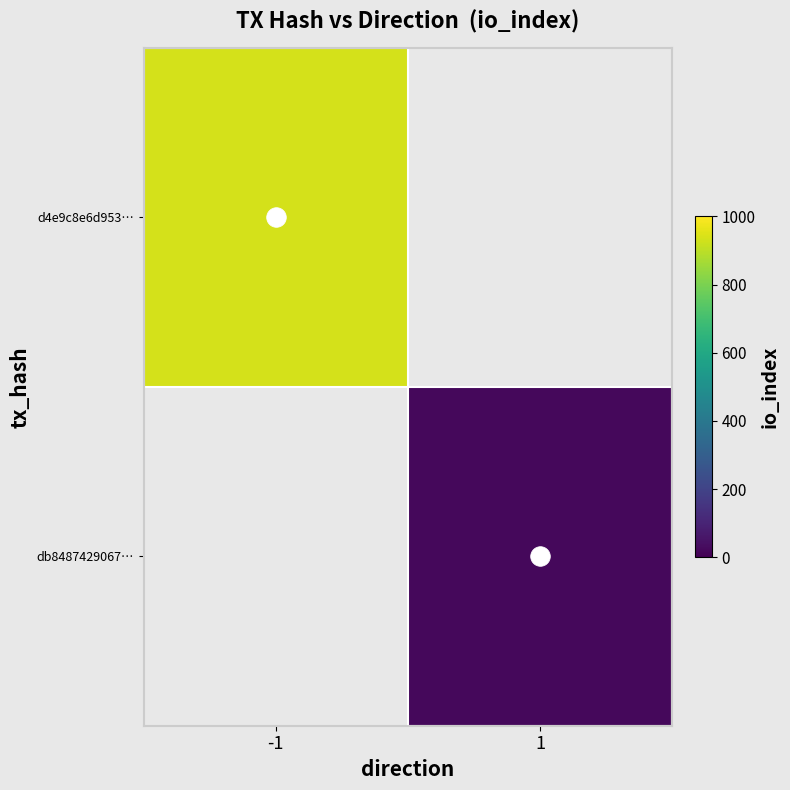

At which label does d4e9c8e6d953… reach its minimum?

-1